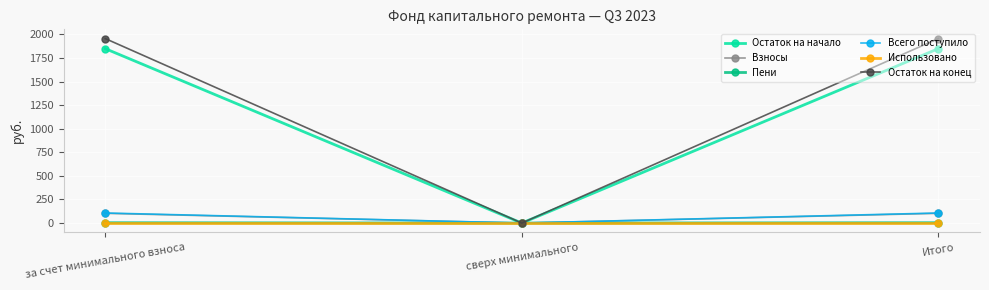

What is the approximate value of Остаток на конец at Итого?

1955.6